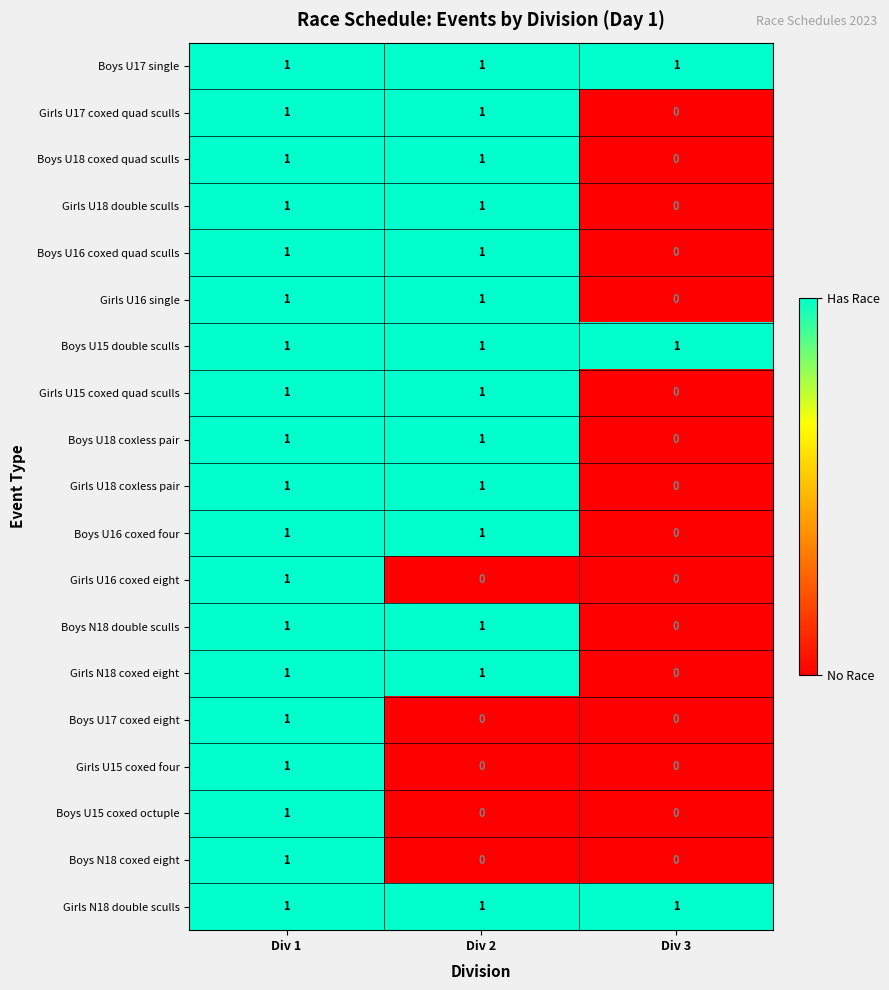

Count the Boys N18 double sculls values in the range 0 to 1.

3